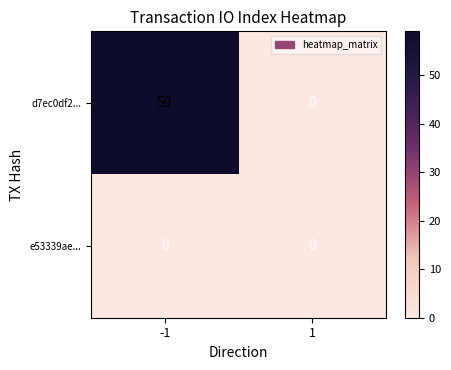

Reading left to right, extract all data points from this chart.

d7ec0df2...: 59	0
e53339ae...: 0	0